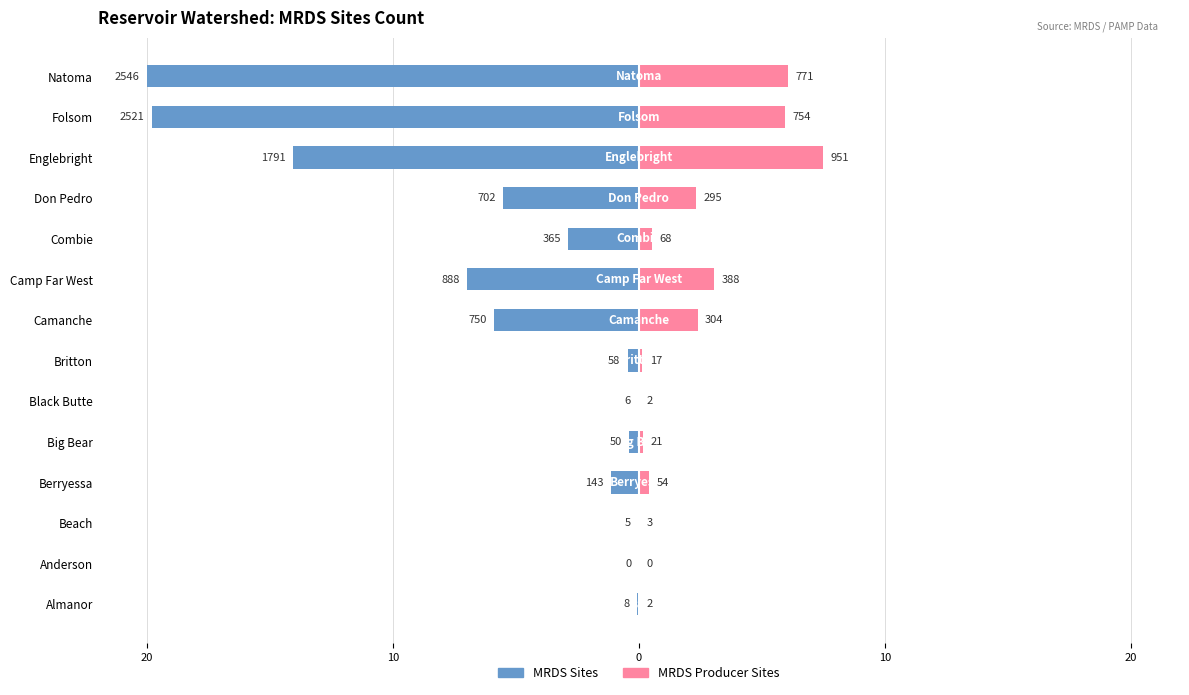

What is the difference between the highest and lowest values at 6?

0.6